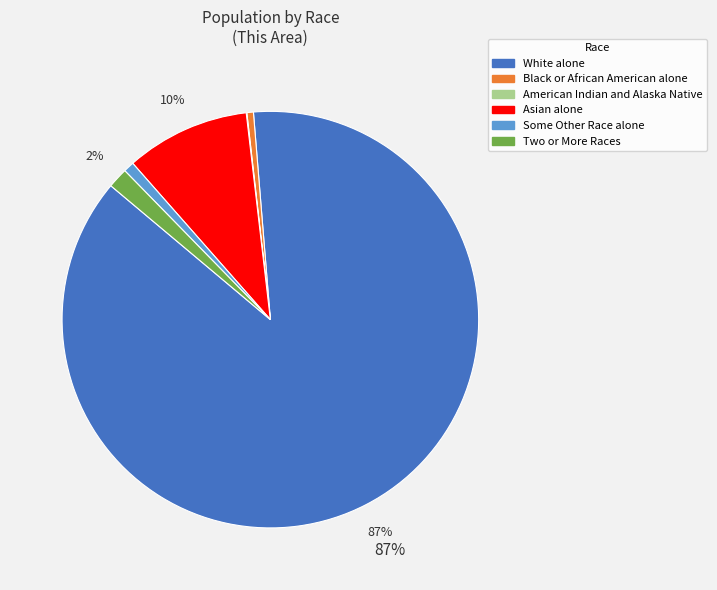

Does any single category account for the majority?

Yes